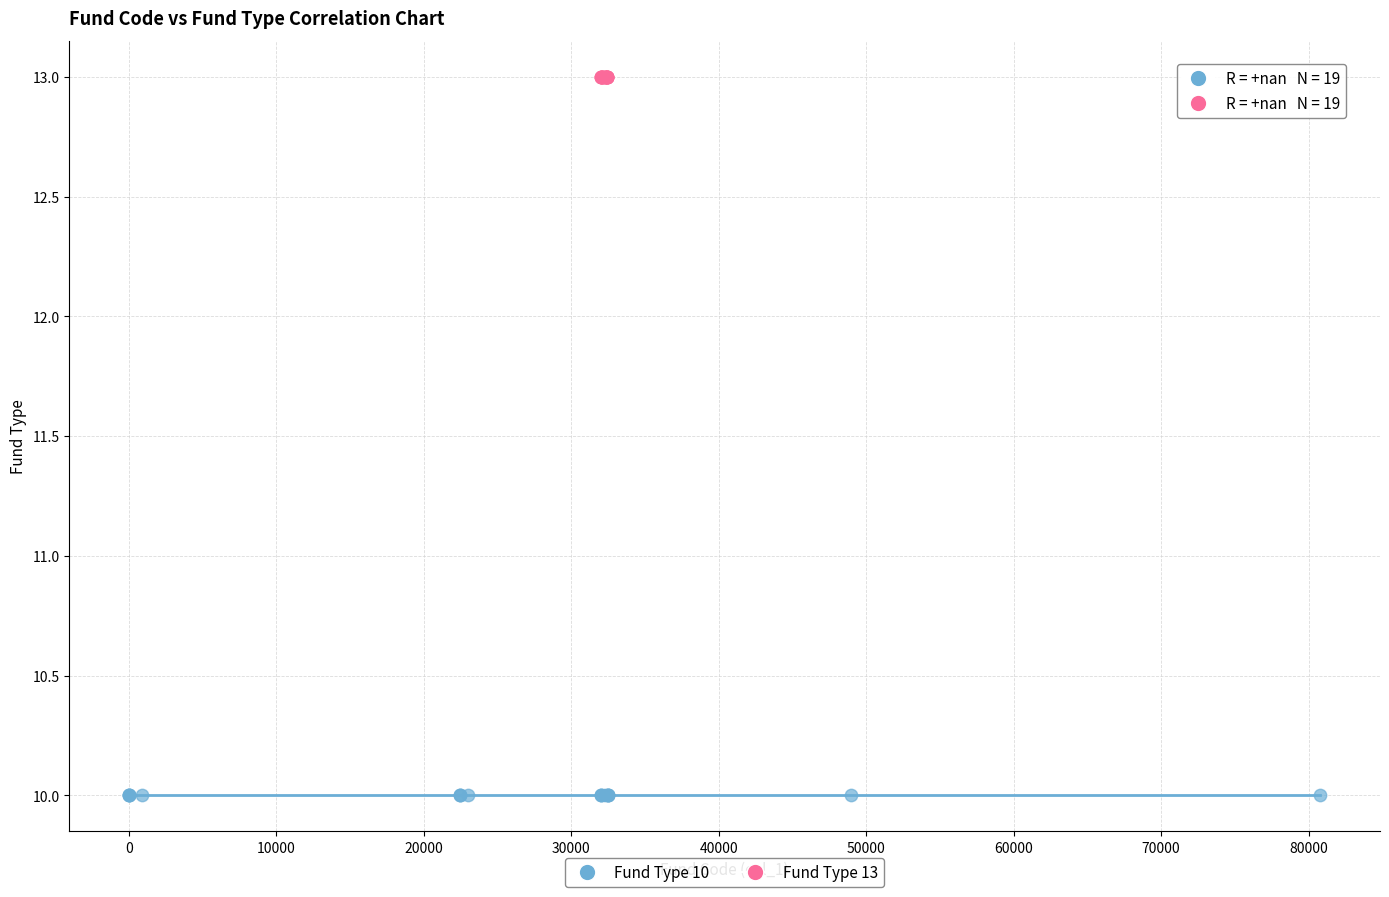

Which series contains the highest Y value?

Fund Type 13